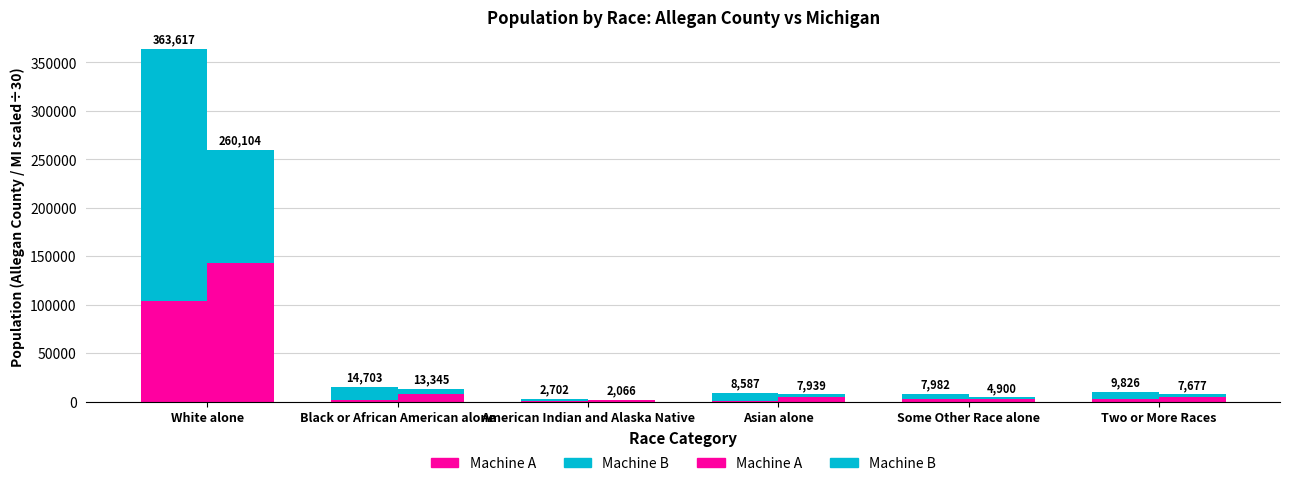

How many groups of bars are there?

6